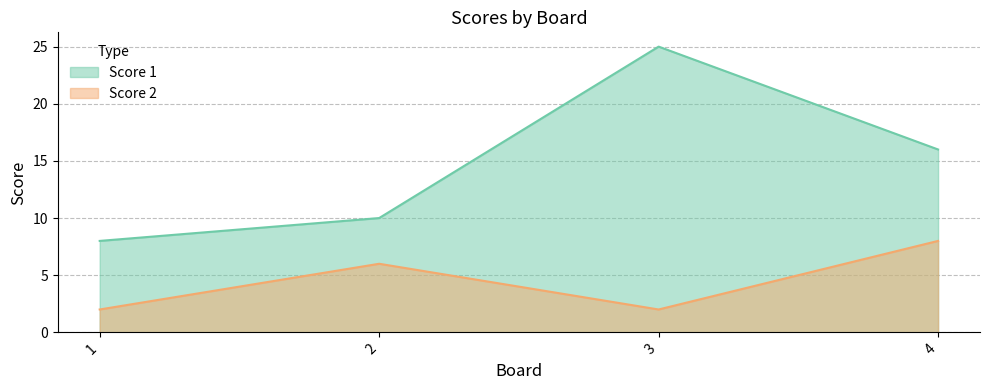

What is the value of the Score 2 point at the 2nd from the left?

6